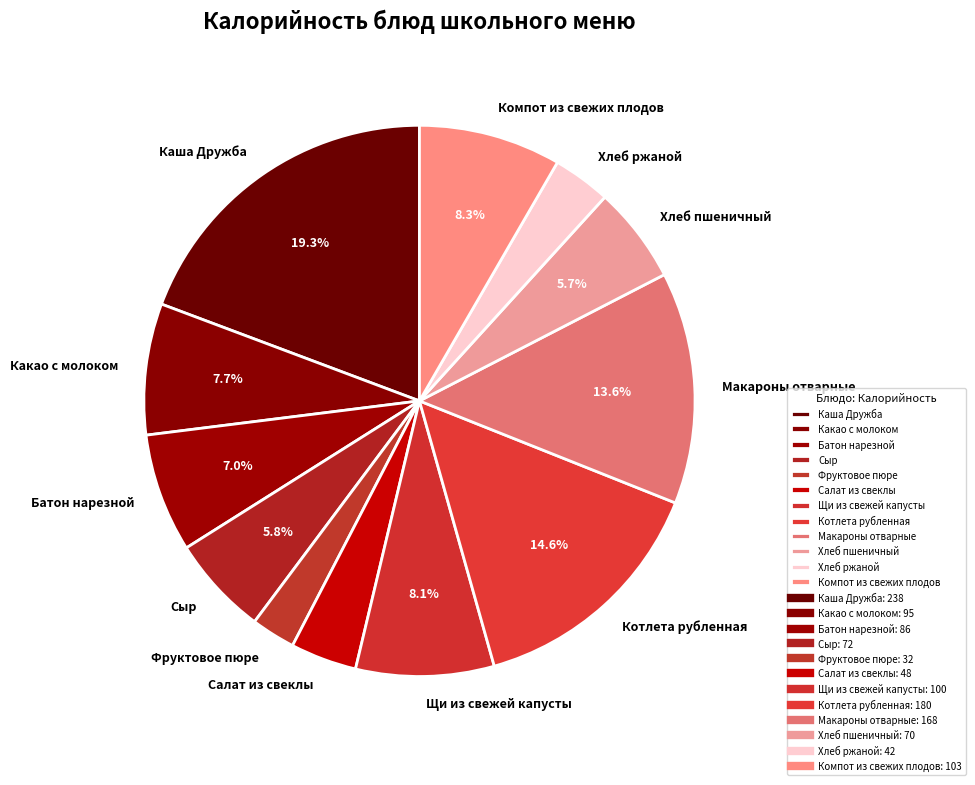

Do Котлета рубленная and Салат из свеклы together represent more than half of the pie?

No